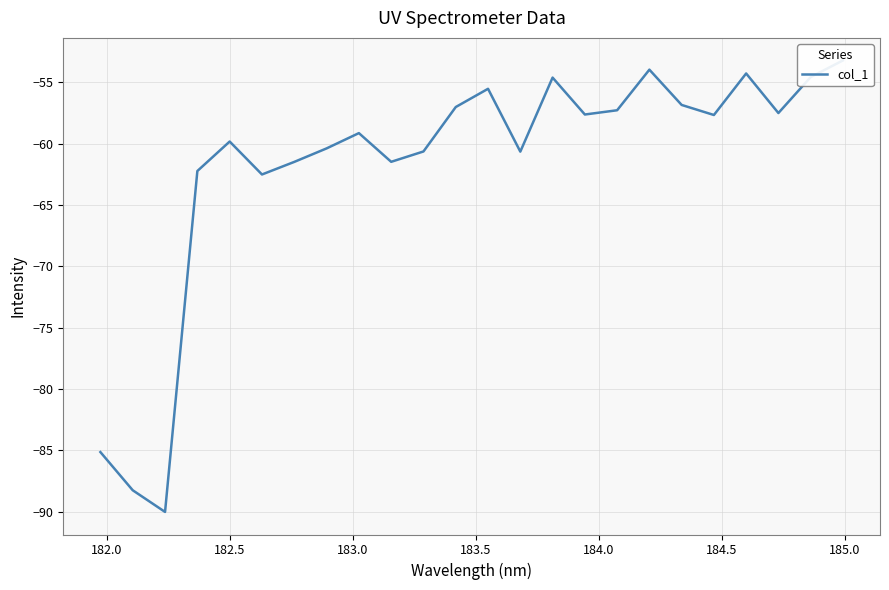

True or false: the data shows -81.9 at 21.

False